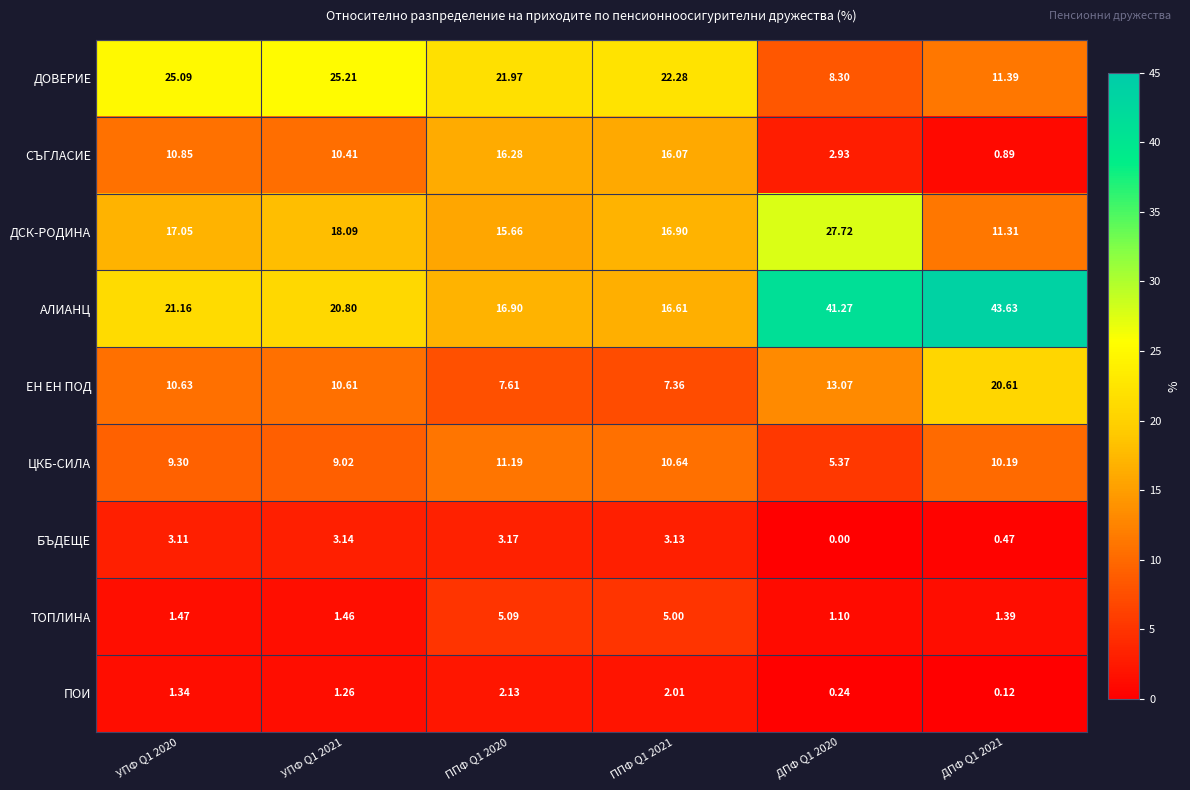

Between УПФ Q1 2020 and ДПФ Q1 2020, which series saw the biggest shift?

АЛИАНЦ